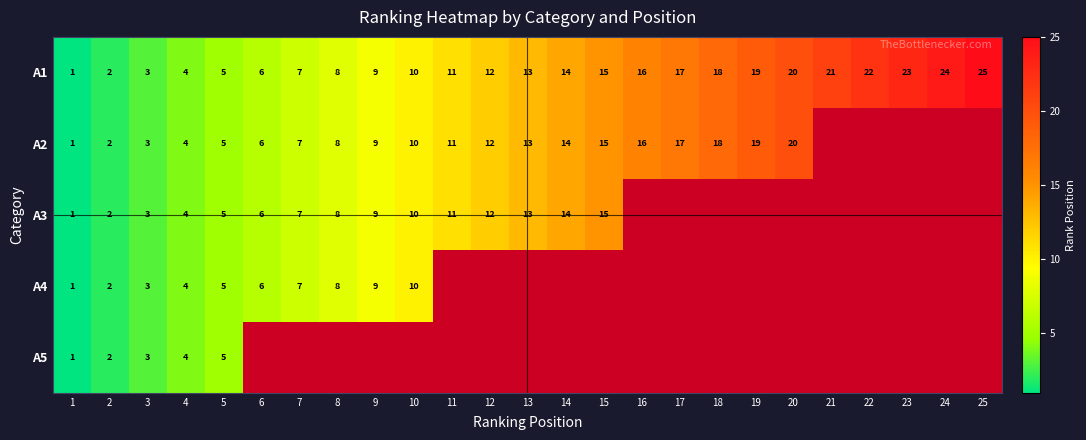

What is the average value of the A1 series?

13